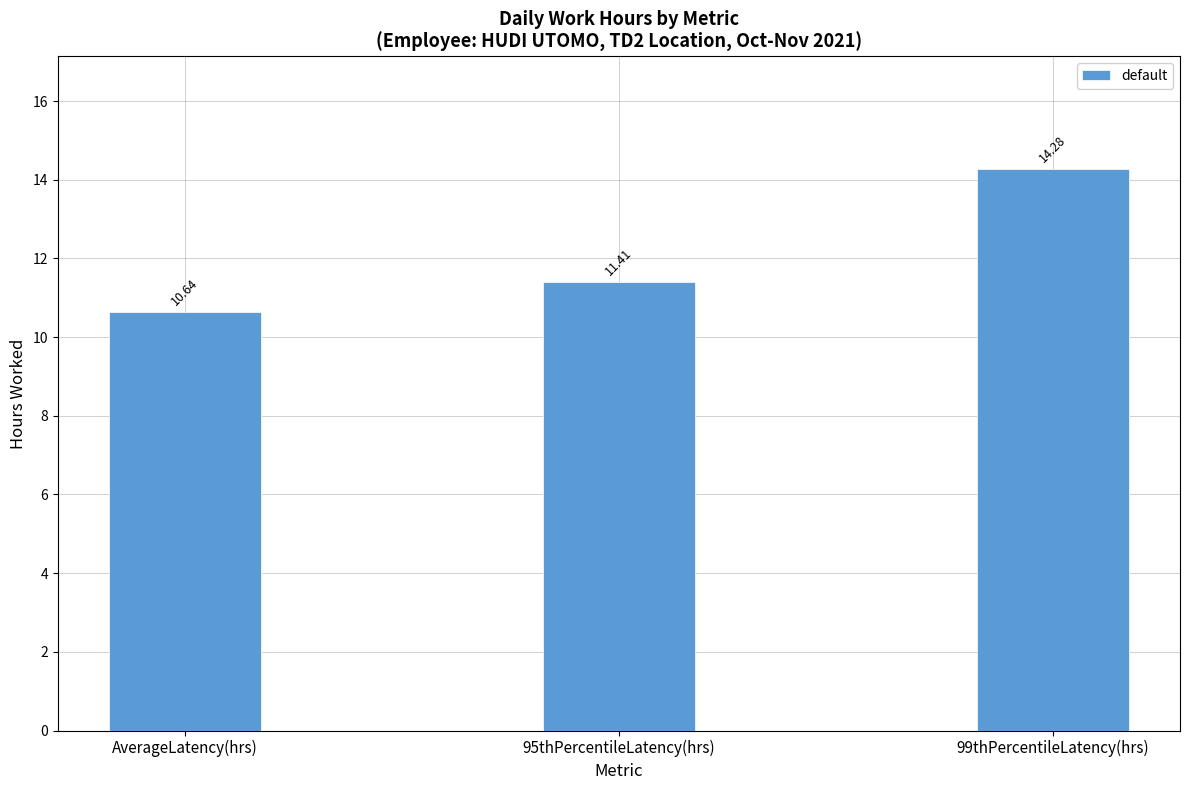

The chart shows a value of 10.6 at AverageLatency(hrs). True or false?

True